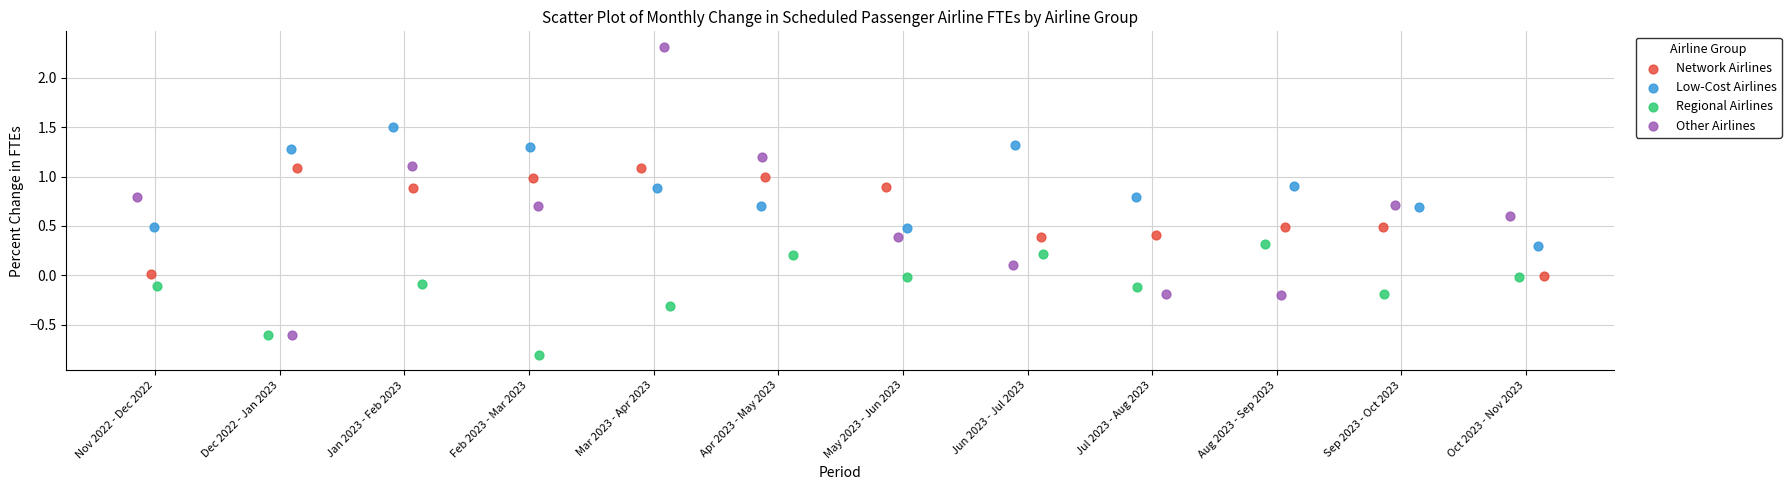

Which series reaches the minimum Y coordinate?

Regional Airlines